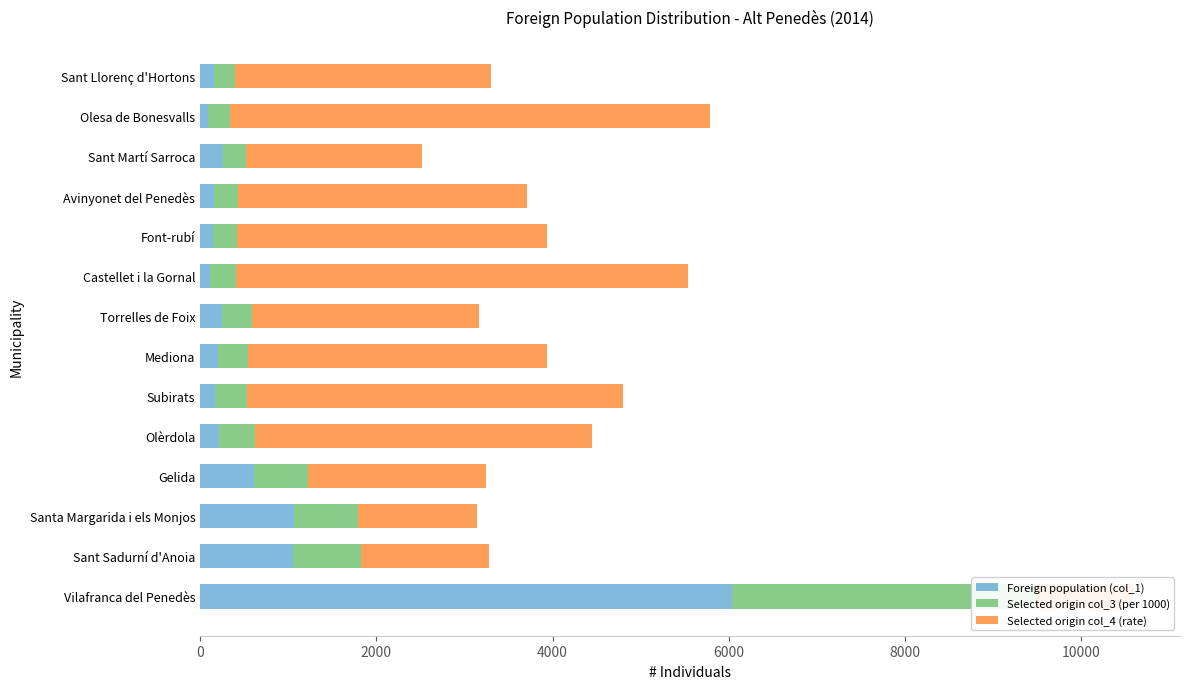

What position from the left is Vilafranca del Penedès?

1